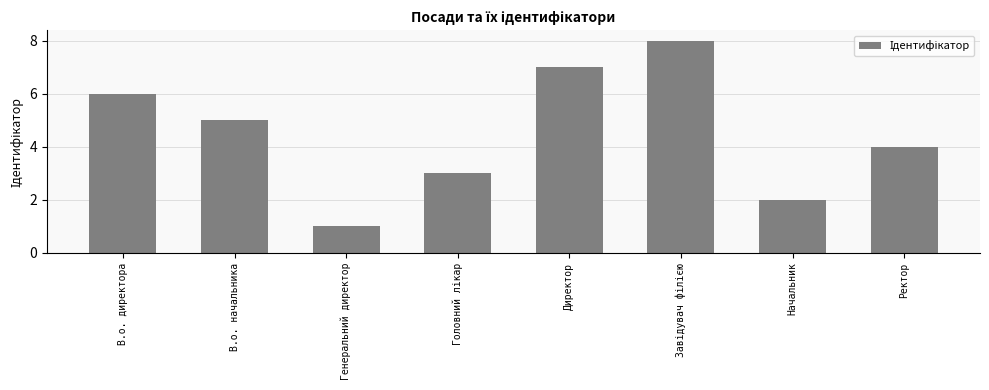

How many values are below 5?

4